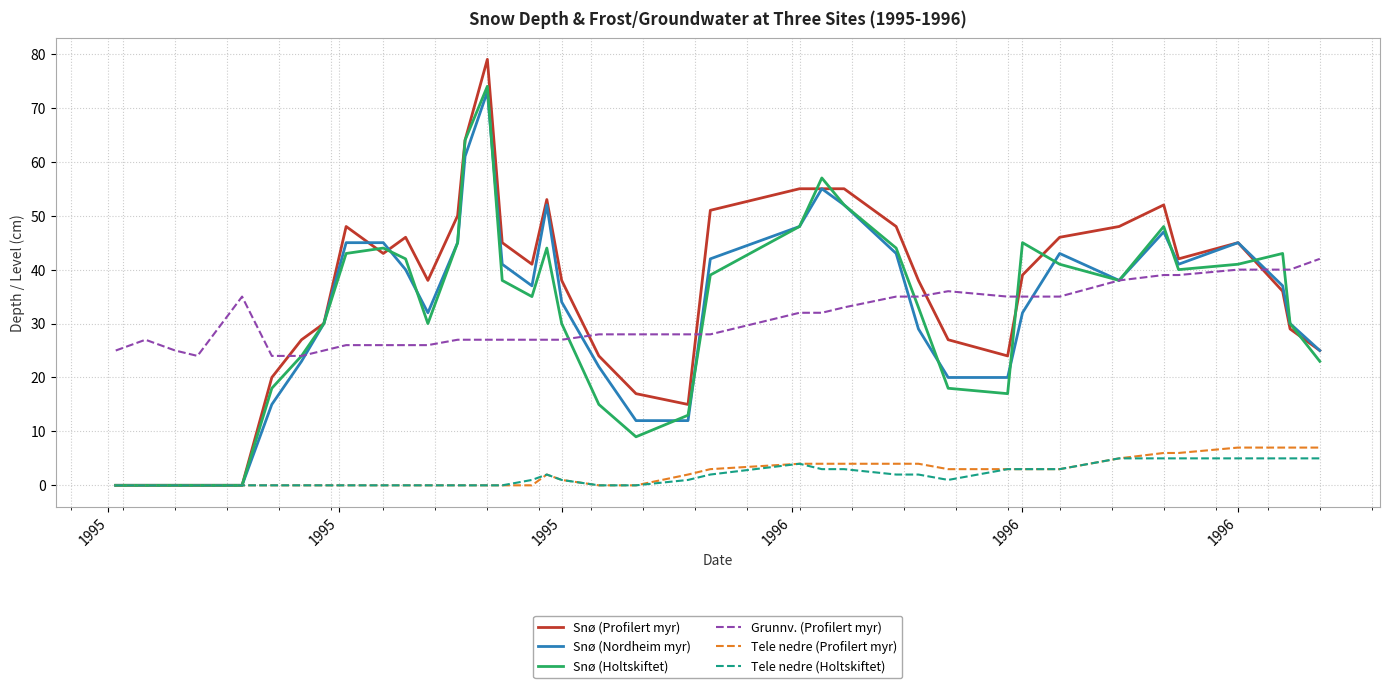

What is the greatest value displayed?

79